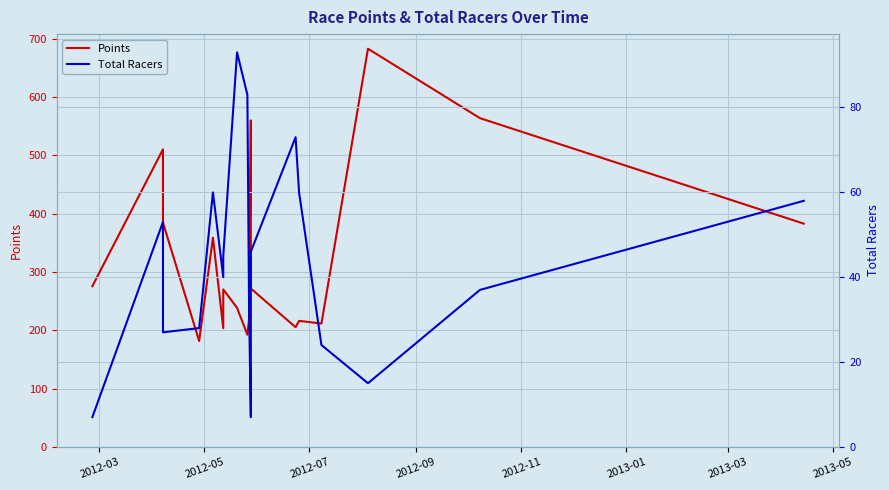

At how many categories does at least one series exceed 638?

1